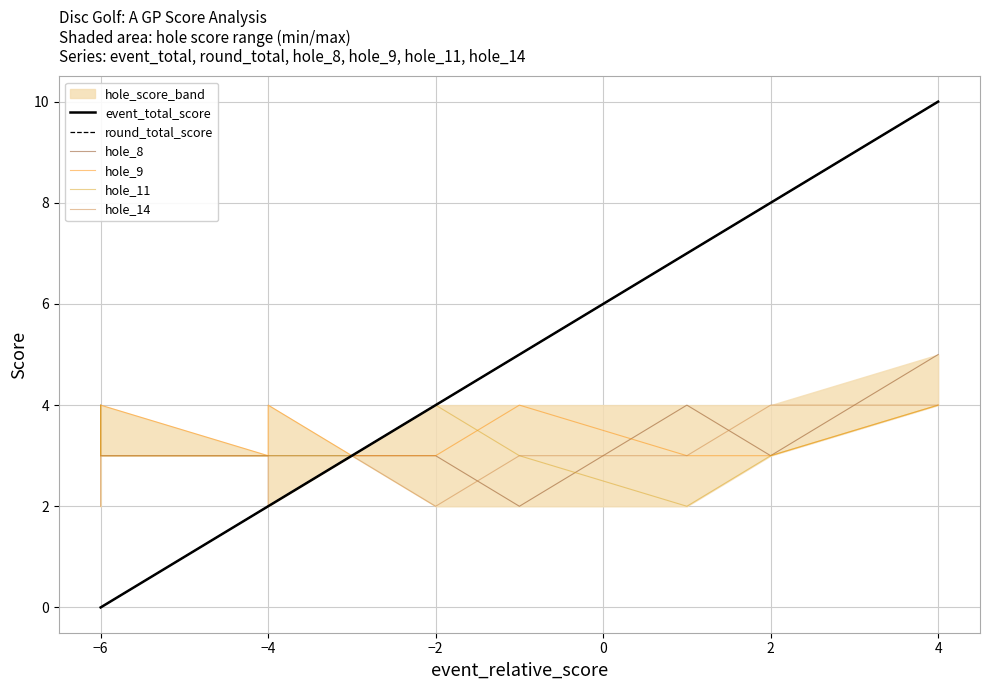

Reading left to right, what are all the values shown in this chart?

event_total_score: 0	0	0	2	2	3	4	5	7	8	10
round_total_score: 0	0	0	2	2	3	4	5	7	8	10
hole_8: 4	3	3	3	3	3	3	2	4	3	5
hole_9: 3	3	4	3	4	3	3	4	3	3	4
hole_11: 3	4	3	3	3	3	4	3	2	3	4
hole_14: 2	3	3	3	2	3	2	3	3	4	4